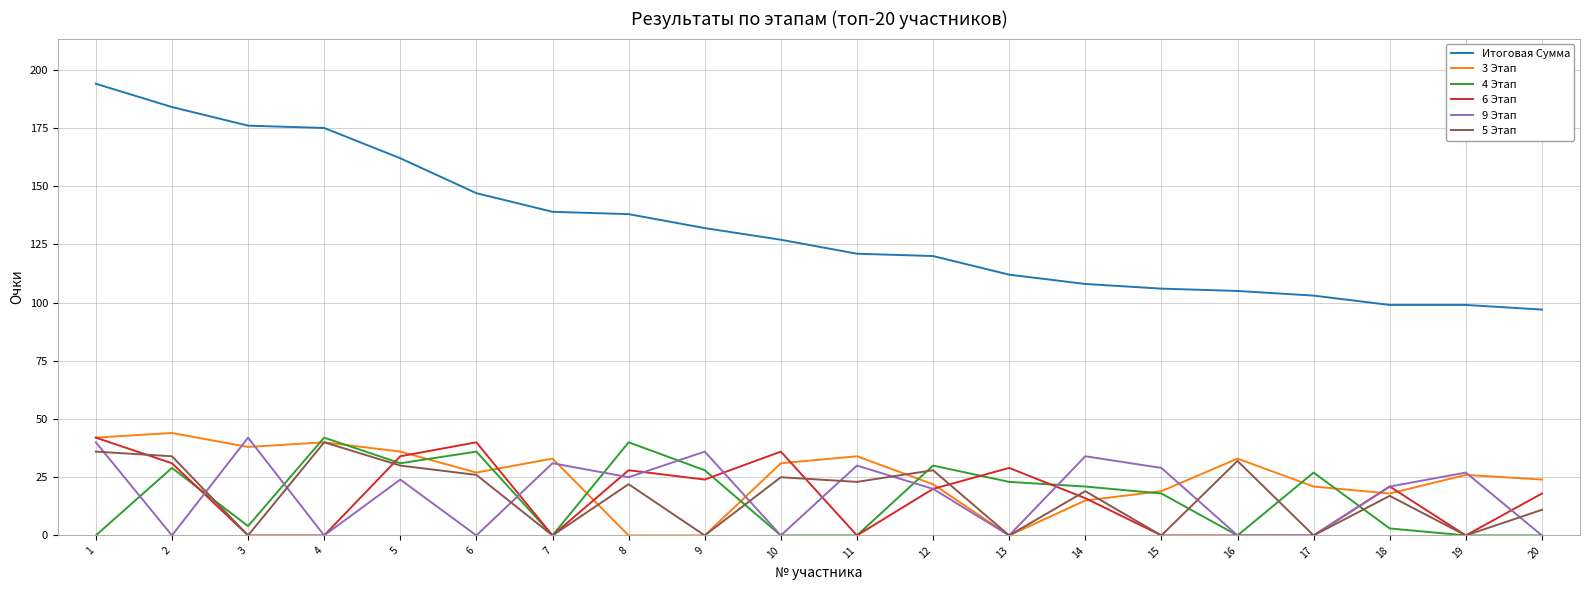

Is this an area chart (filled region under the line)?

No